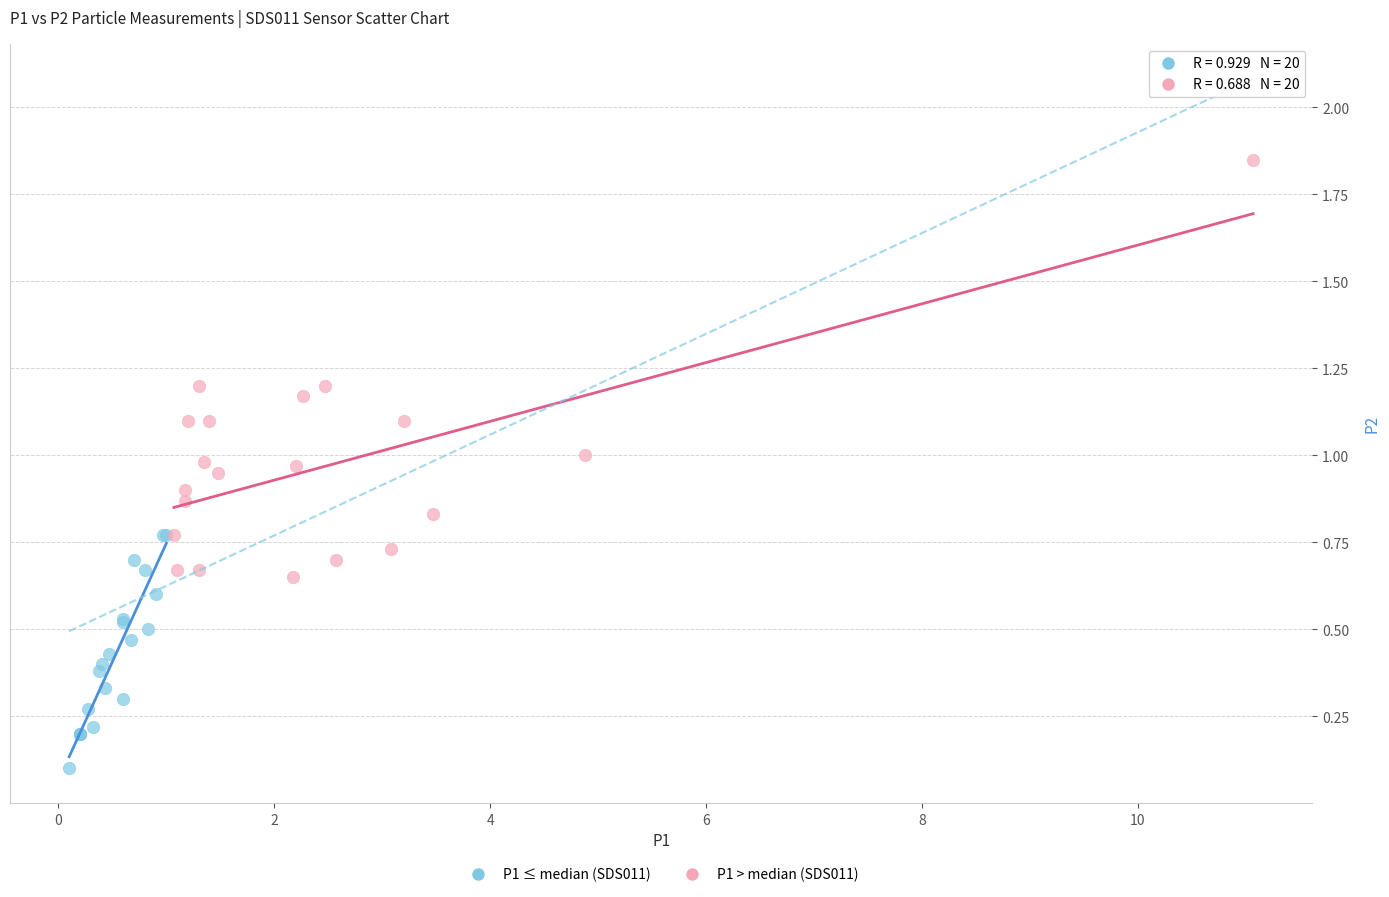

Which series reaches the maximum Y coordinate?

P1 > median (SDS011)